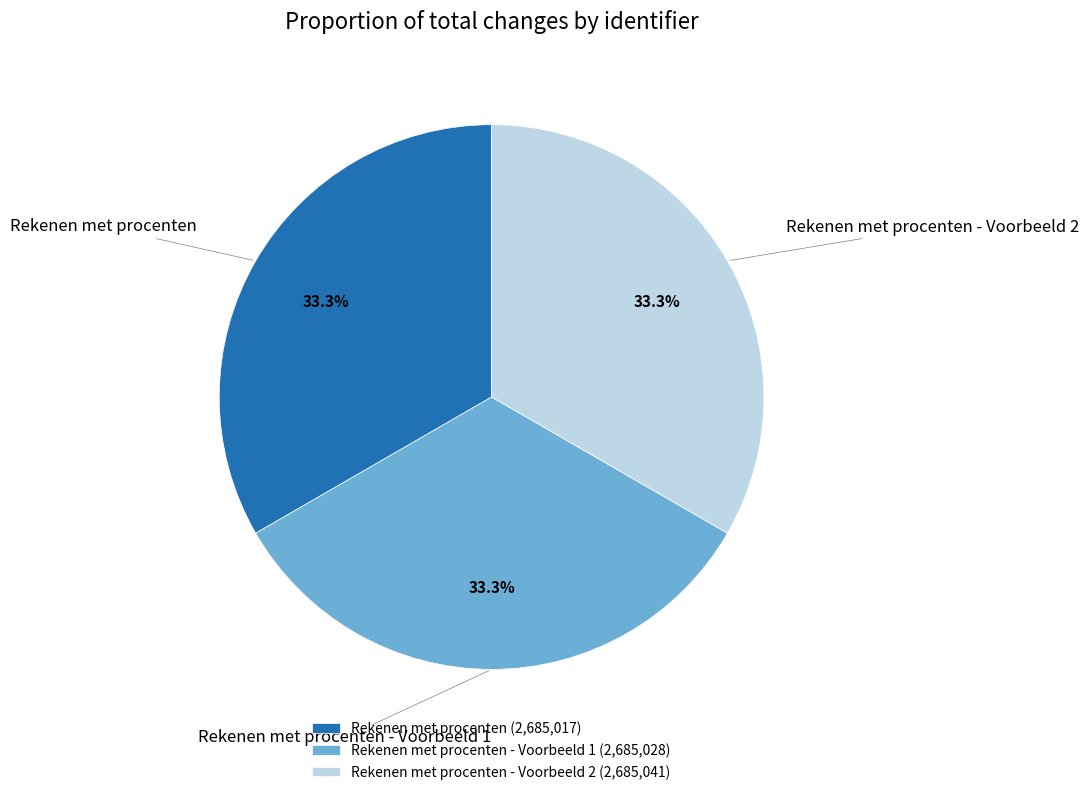

What is the total percentage of Rekenen met procenten - Voorbeeld 1 and Rekenen met procenten - Voorbeeld 2?

66.7%